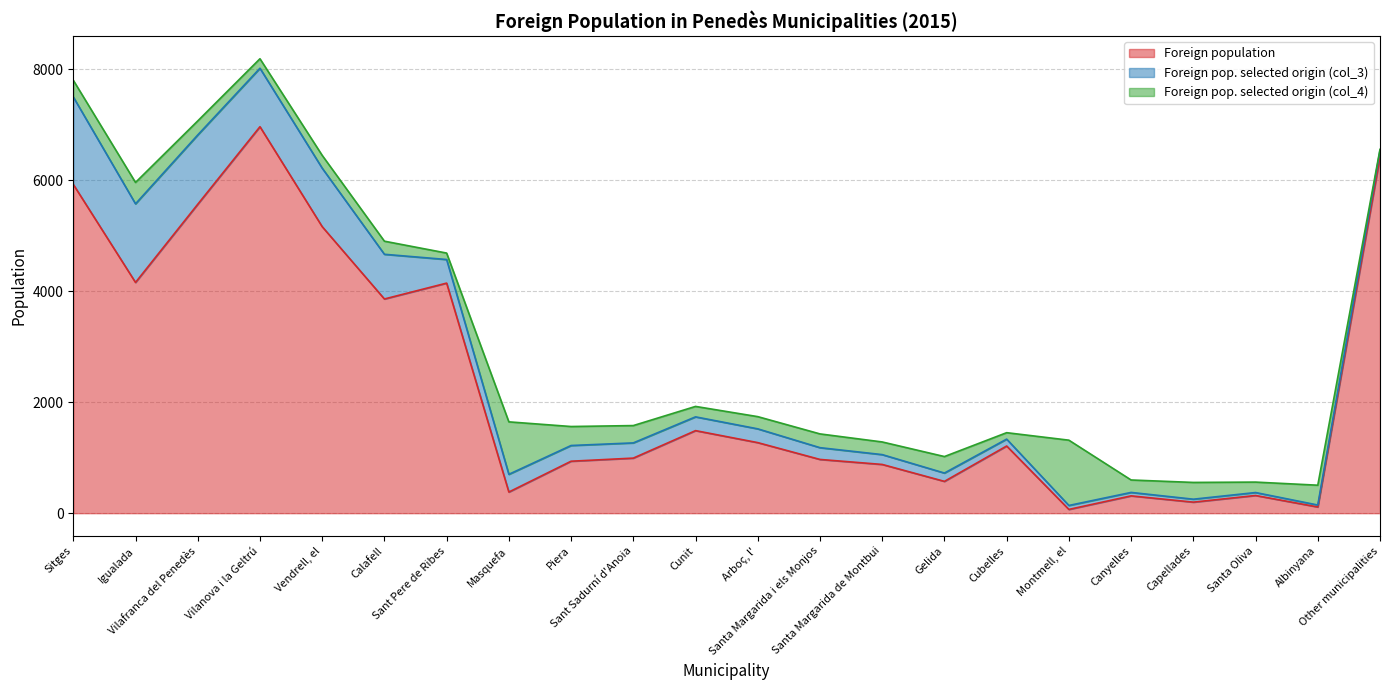

What is the value of the Foreign pop. selected origin (col_3) point at the 9th from the left?

283